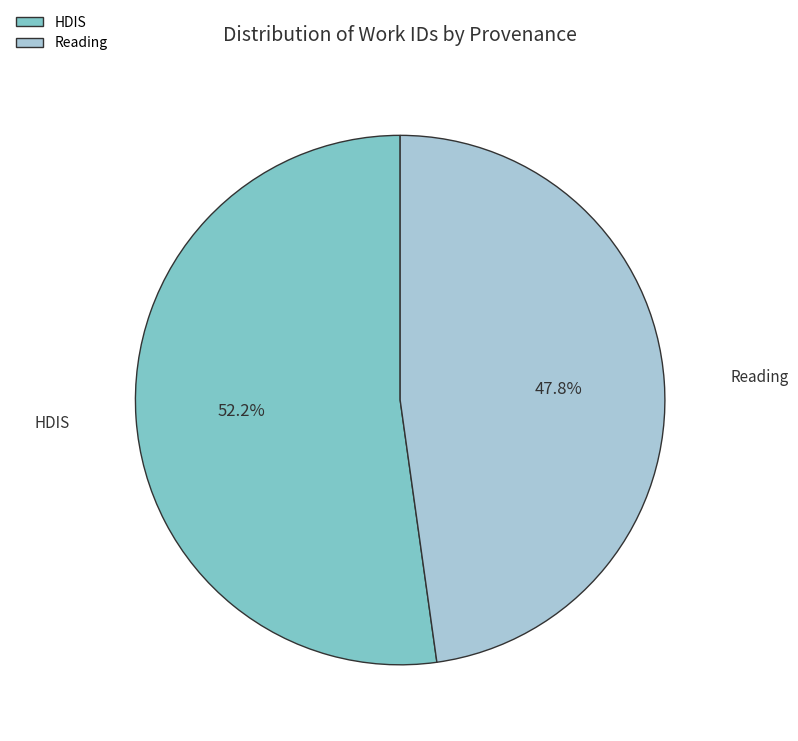

What is the smallest slice in the pie chart?

Reading